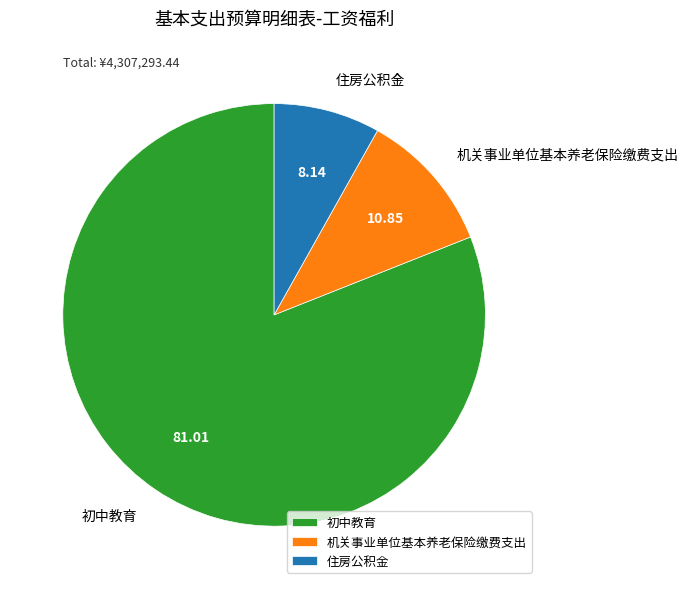

Rank the categories by value from lowest to highest.

住房公积金, 机关事业单位基本养老保险缴费支出, 初中教育